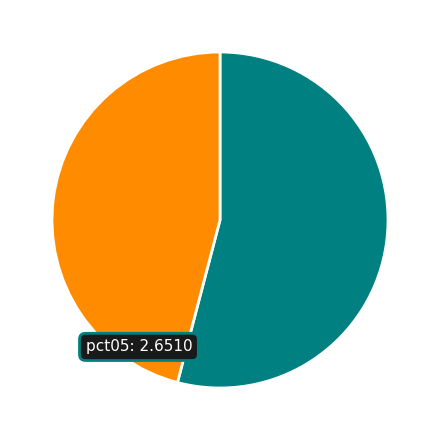

How many slices are in this pie chart?

2